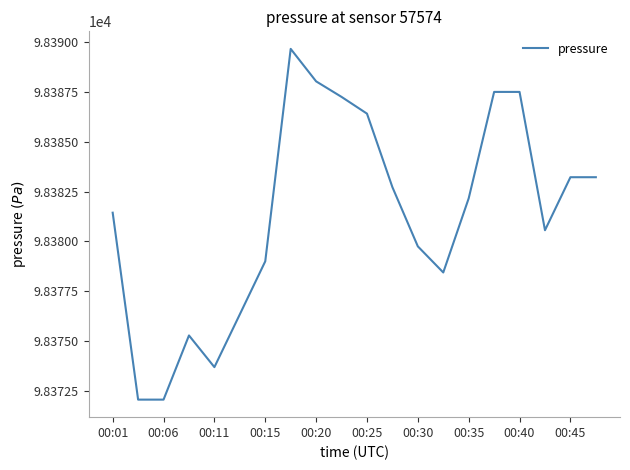

What is the difference between the maximum and minimum values?

17.6